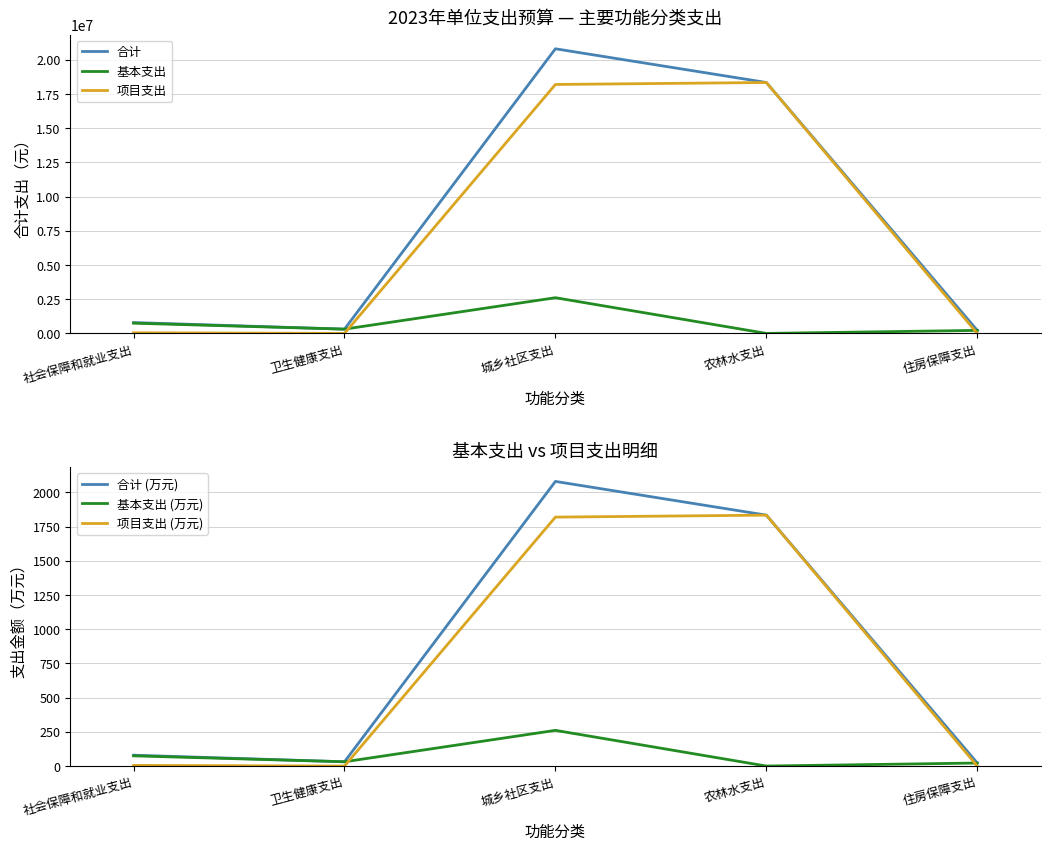

How many series are shown in this chart?

6